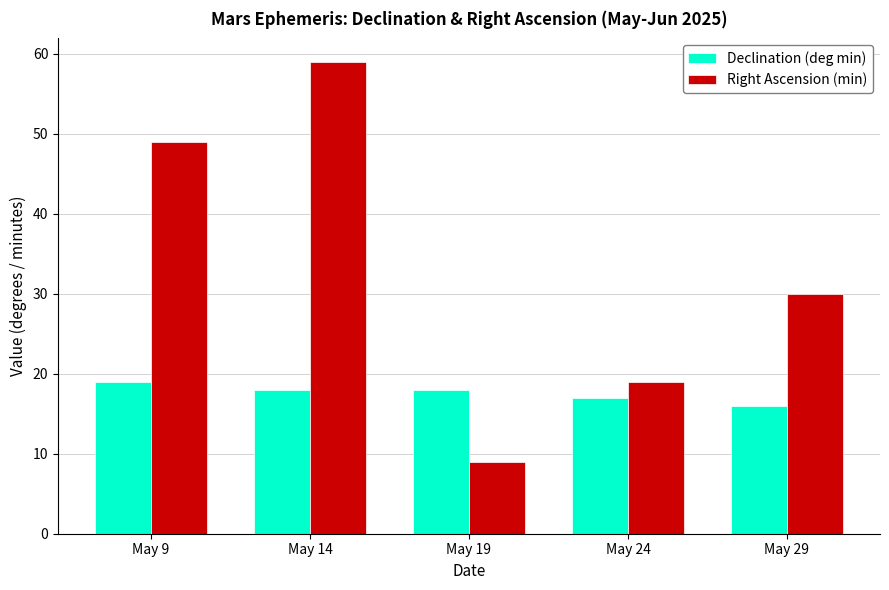

The Right Ascension (min) series shows 30 at May 29. True or false?

True